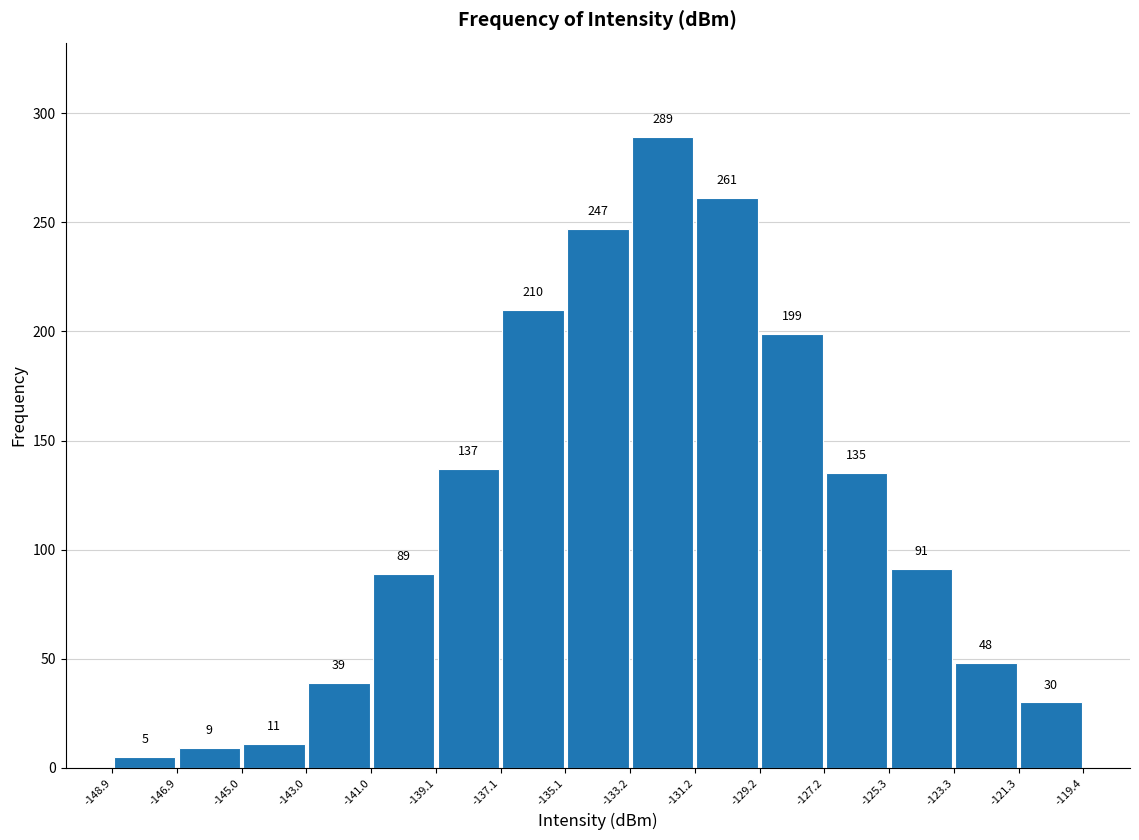

Reading left to right, list every bar in this chart as the range it spans on the x-axis followed by its height.

-148.9 to -146.9: 5
-146.9 to -145.0: 9
-145.0 to -143.0: 11
-143.0 to -141.0: 39
-141.0 to -139.1: 89
-139.1 to -137.1: 137
-137.1 to -135.1: 210
-135.1 to -133.2: 247
-133.2 to -131.2: 289
-131.2 to -129.2: 261
-129.2 to -127.2: 199
-127.2 to -125.3: 135
-125.3 to -123.3: 91
-123.3 to -121.3: 48
-121.3 to -119.4: 30